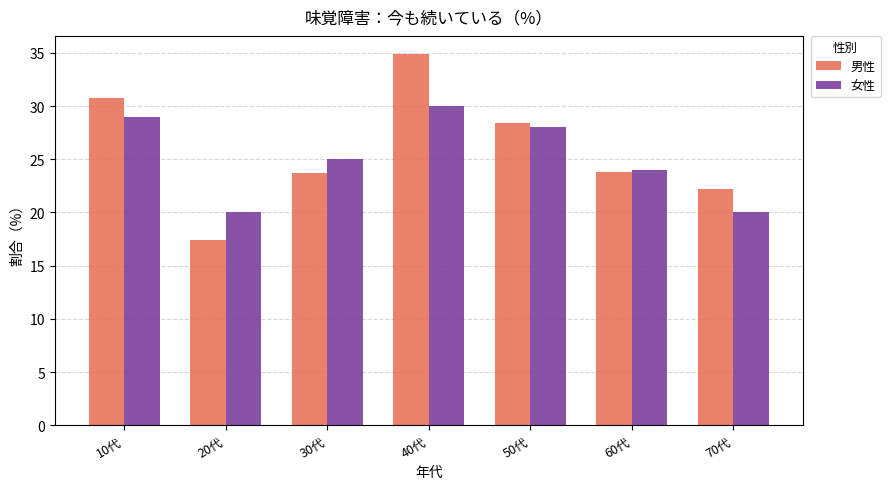

At which category is the sum across all series the highest?

40代